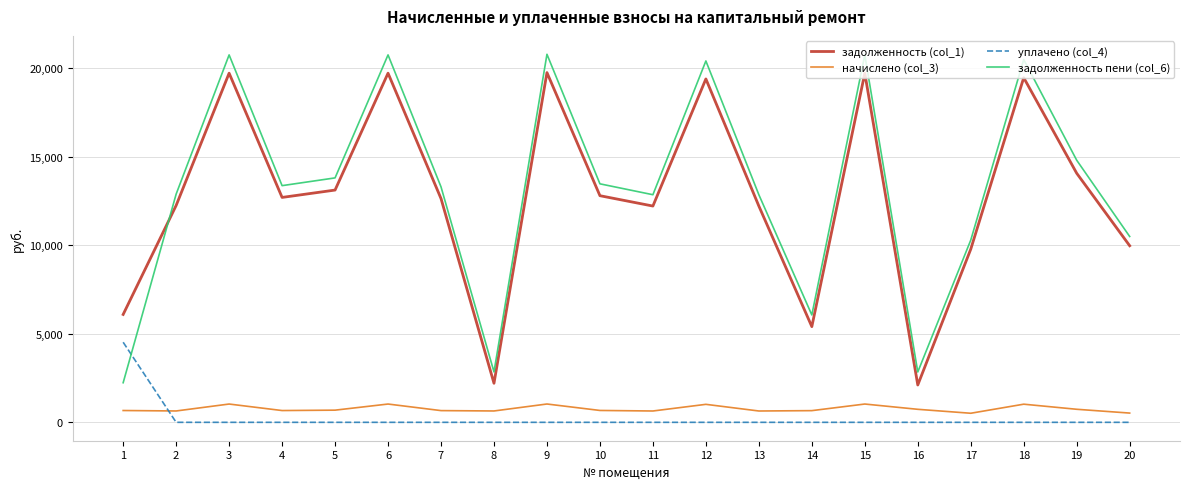

Is the value of начислено (col_3) at 7 greater than the value of задолженность пени (col_6) at 3?

No